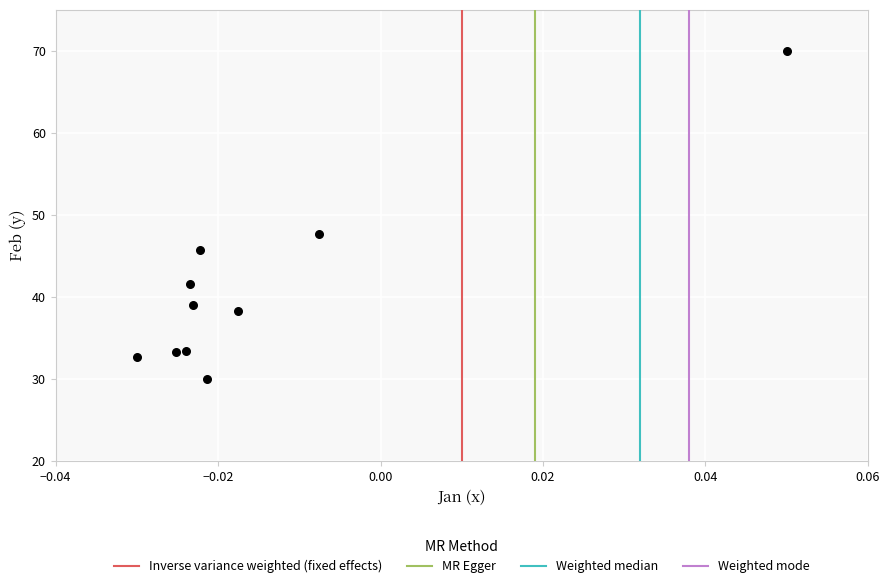

What is the average Y value?

41.1